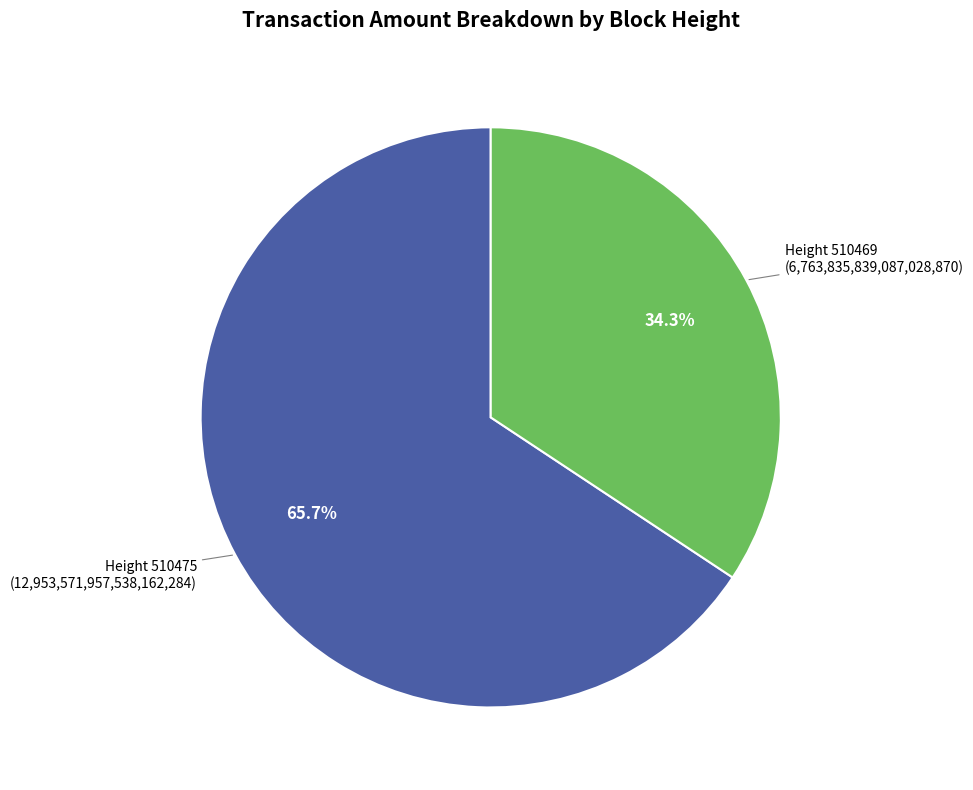

Rank the categories by value from lowest to highest.

Height 510469, Height 510475